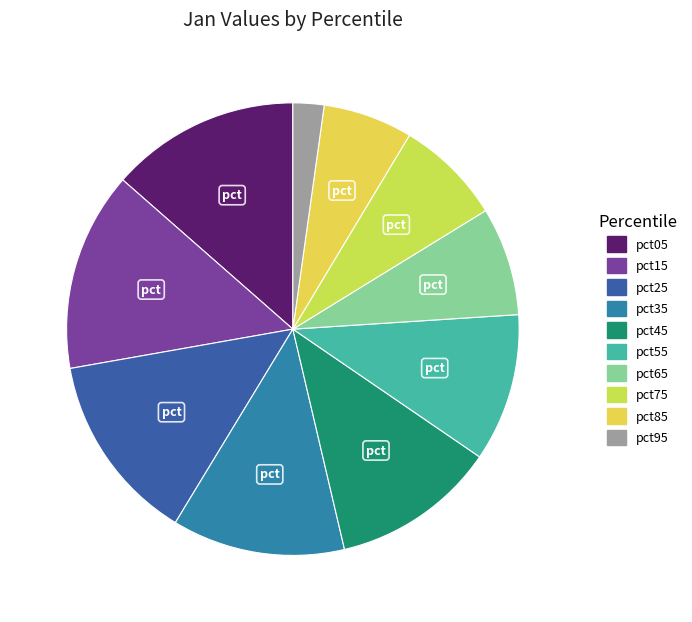

Does pct35 account for over 50% of the chart?

No